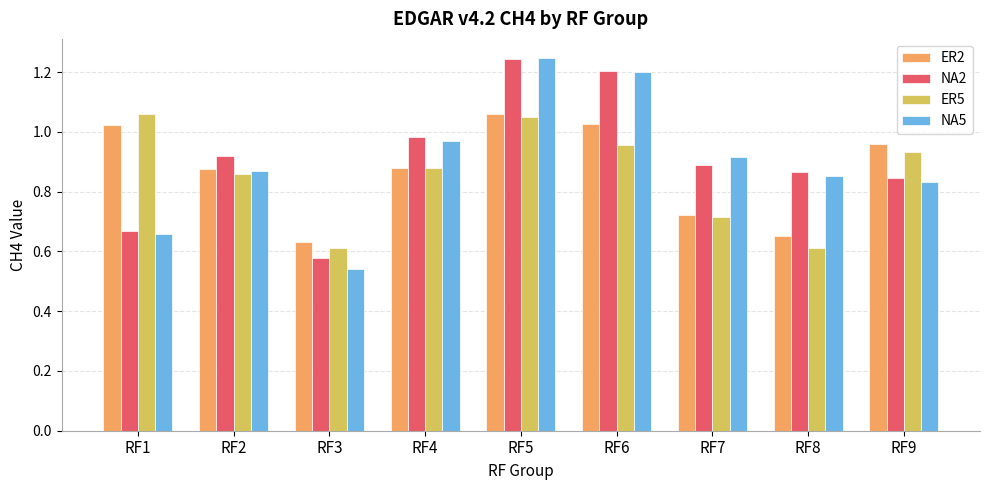

What is the difference between the maximum and minimum values in the ER2 series?

0.4